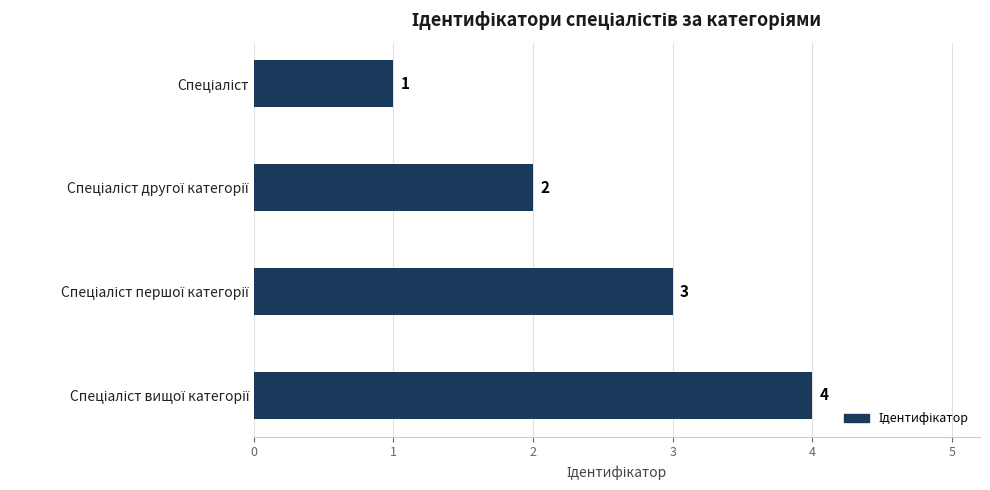

What is the greatest value displayed?

4